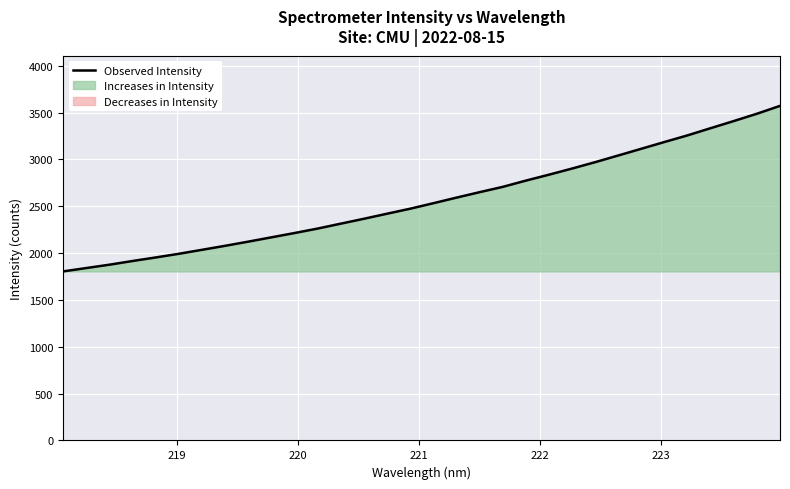

How many data points are less than 2532?

16